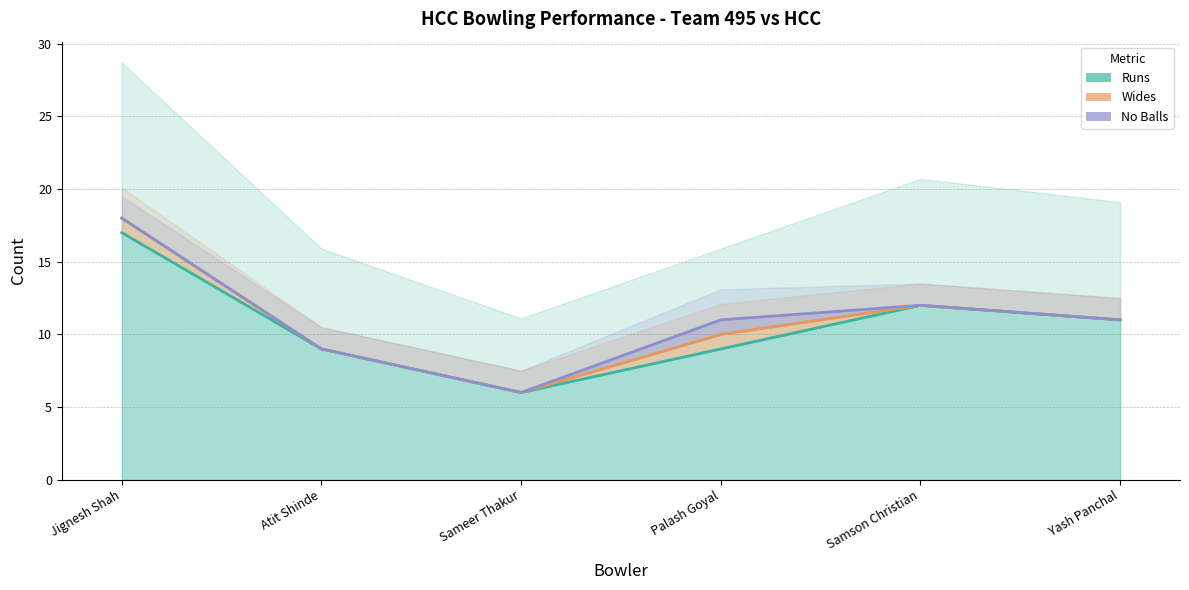

What is the label of the 6th point from the right?

Jignesh Shah